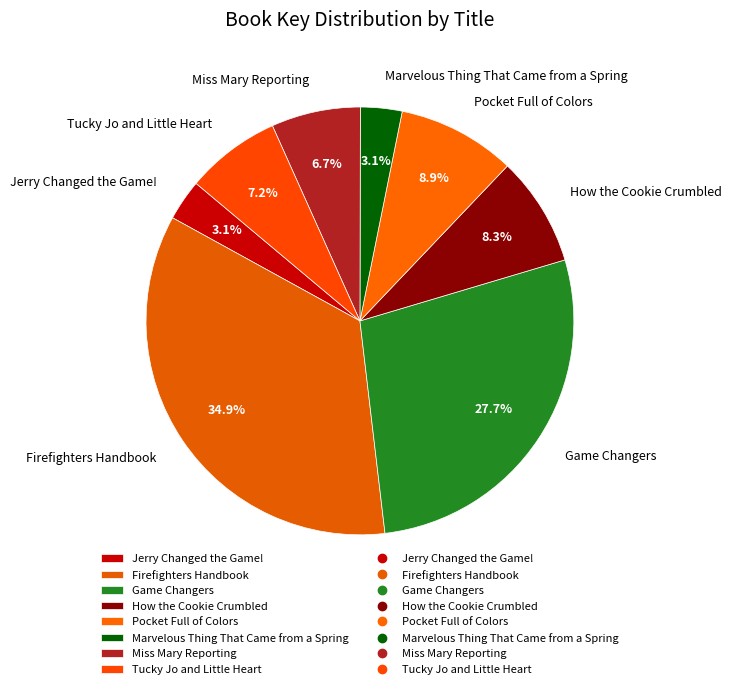

To the nearest percent, what is the difference between the largest and smallest slice percentages?

32%